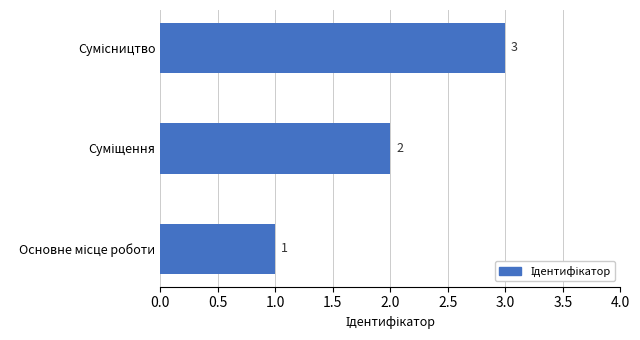

Count the values in the range 1 to 3.

3